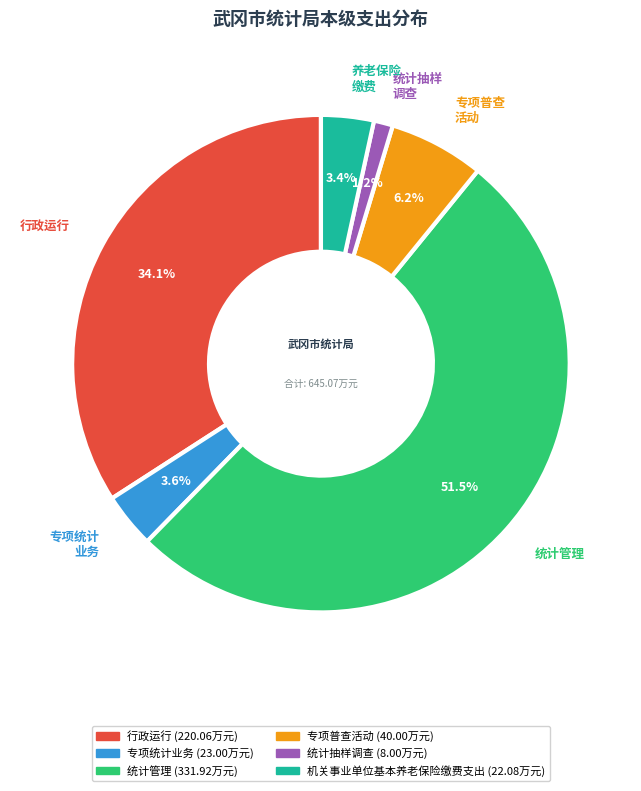

To the nearest percent, what is the difference between the largest and smallest slice percentages?

50%